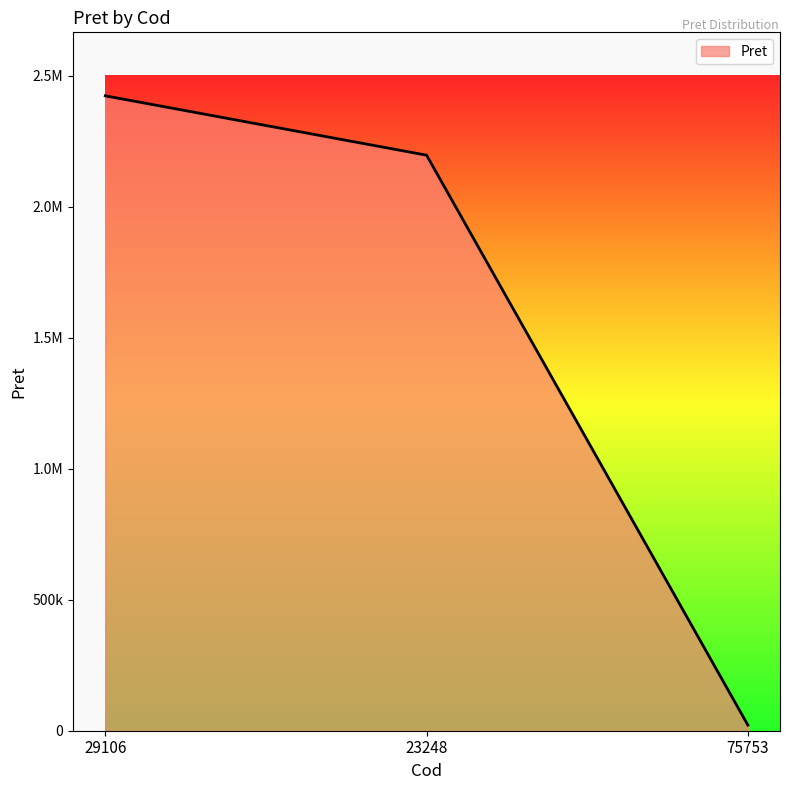

What is the change in value from 29106 to 75753?

-2401496